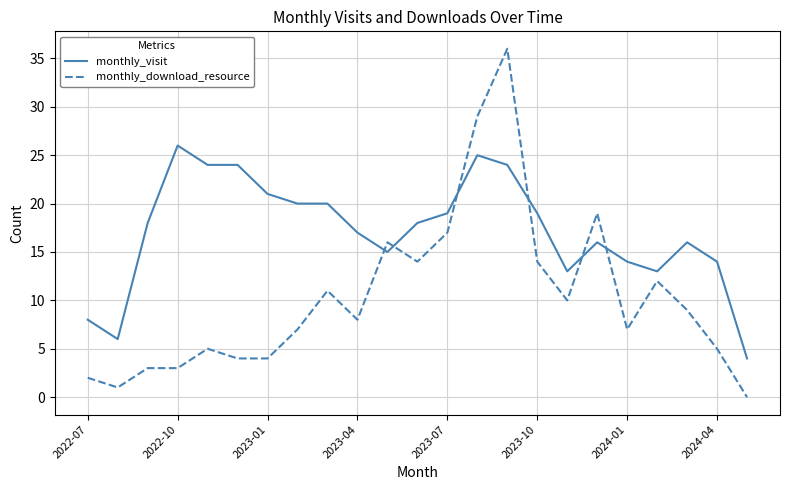

List the series in order of their overall mean, lowest first.

monthly_download_resource, monthly_visit